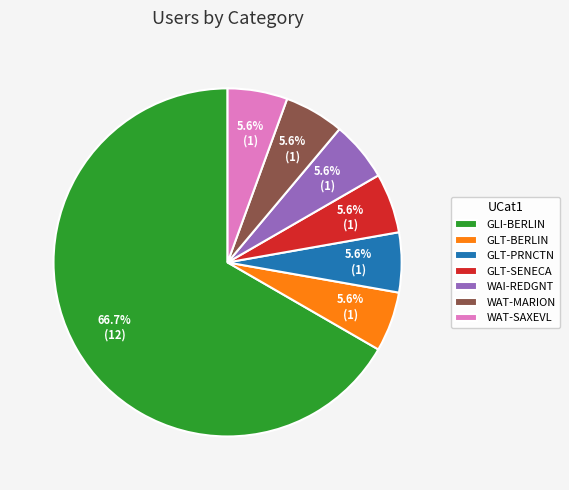

How many slices are in this pie chart?

7